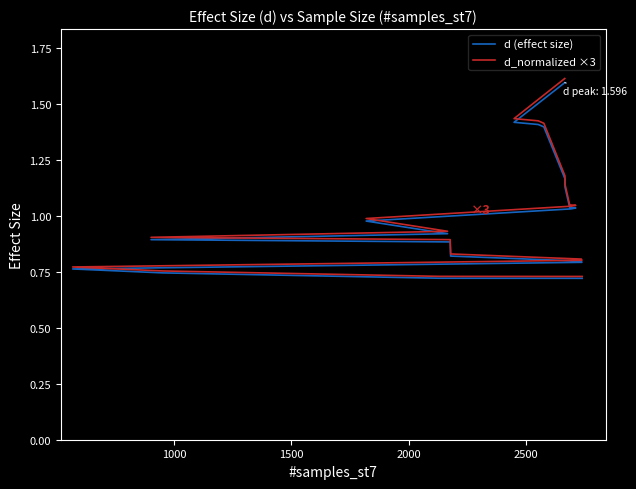

What are all the series names shown in the legend?

d (effect size), d_normalized ×3